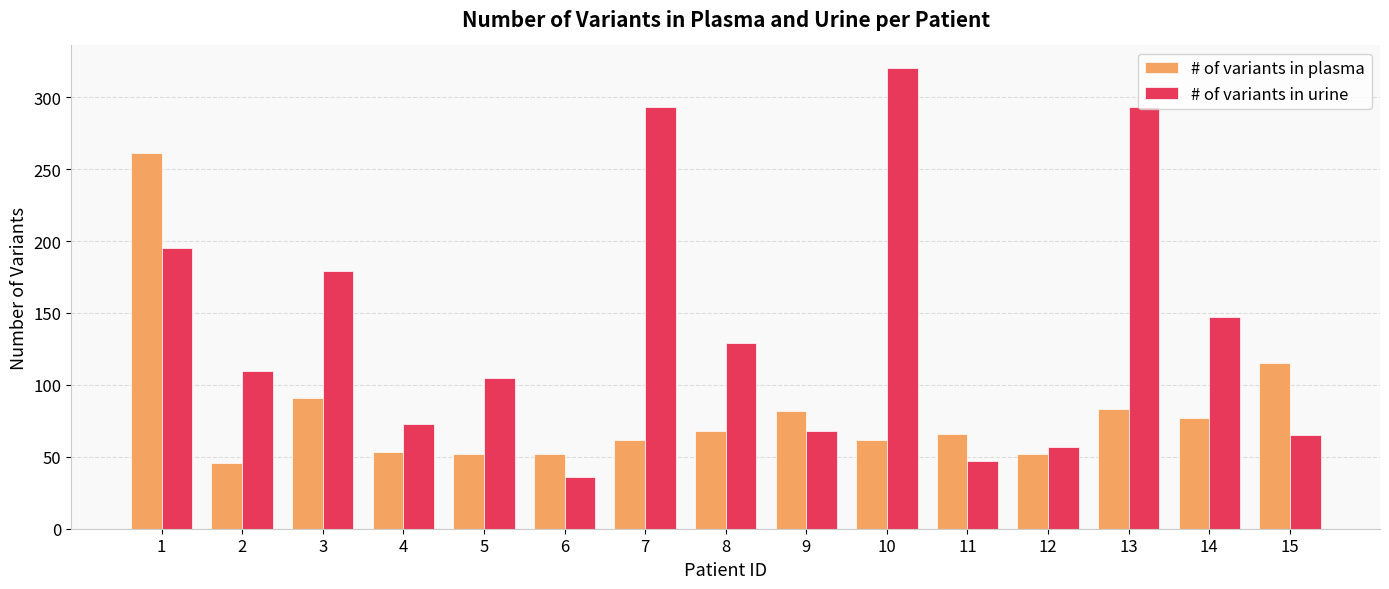

What are all the series names shown in the legend?

# of variants in plasma, # of variants in urine